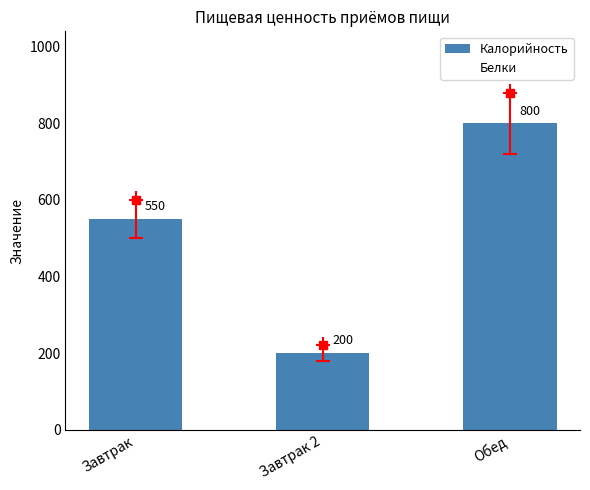

Which label corresponds to the largest value in the chart?

Обед